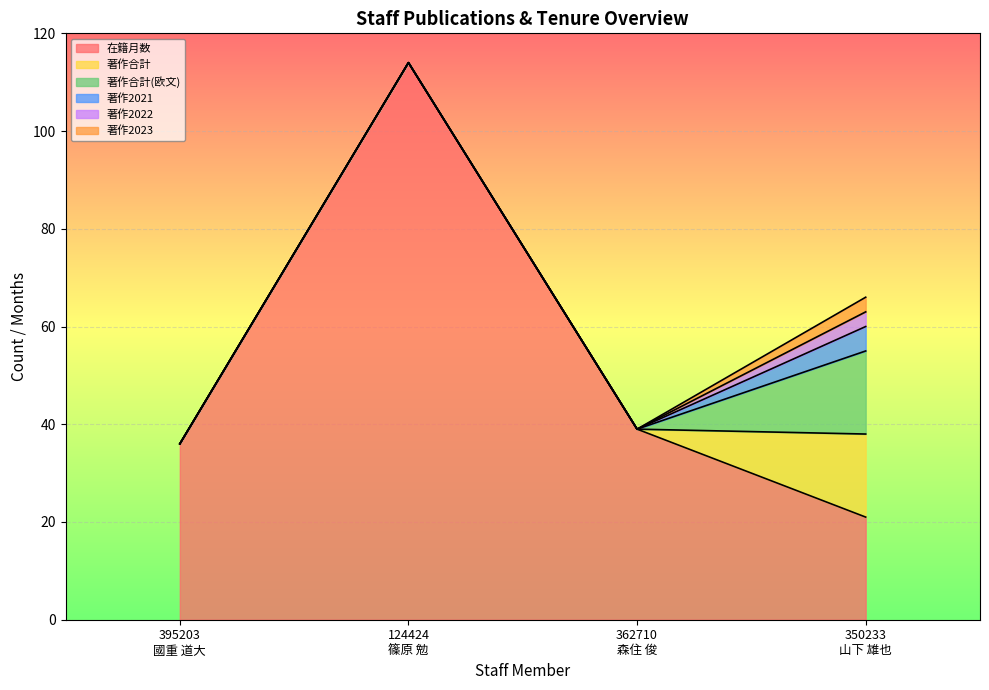

Which series changed the most between 395203
國重 道大 and 350233
山下 雄也?

著作合計